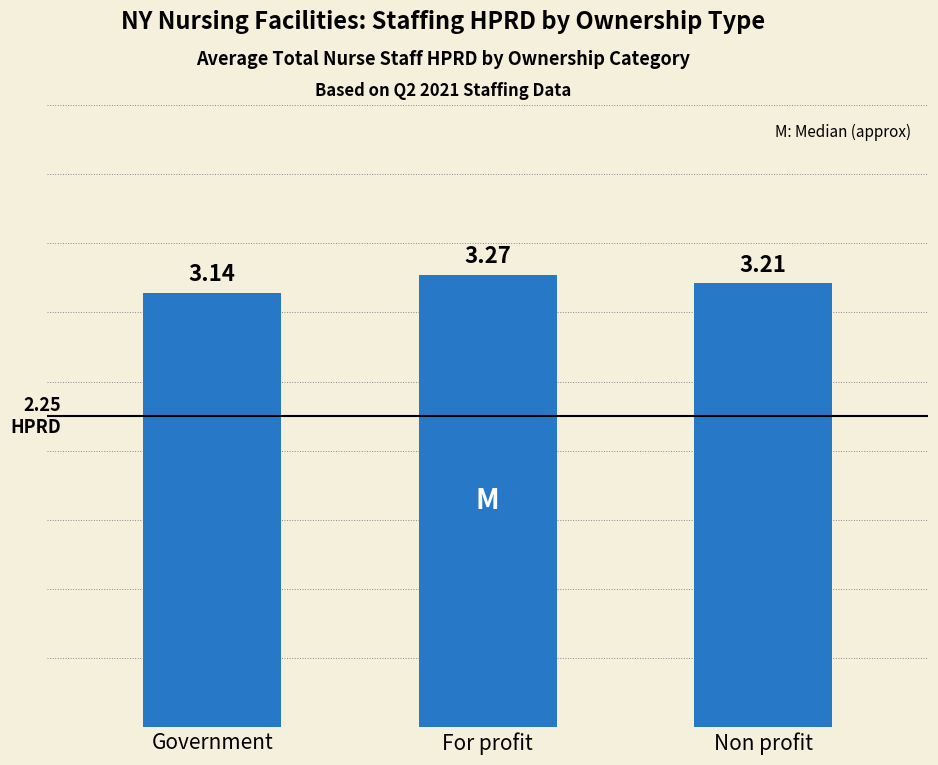

What is the difference between the values at Government and Non profit?

0.1